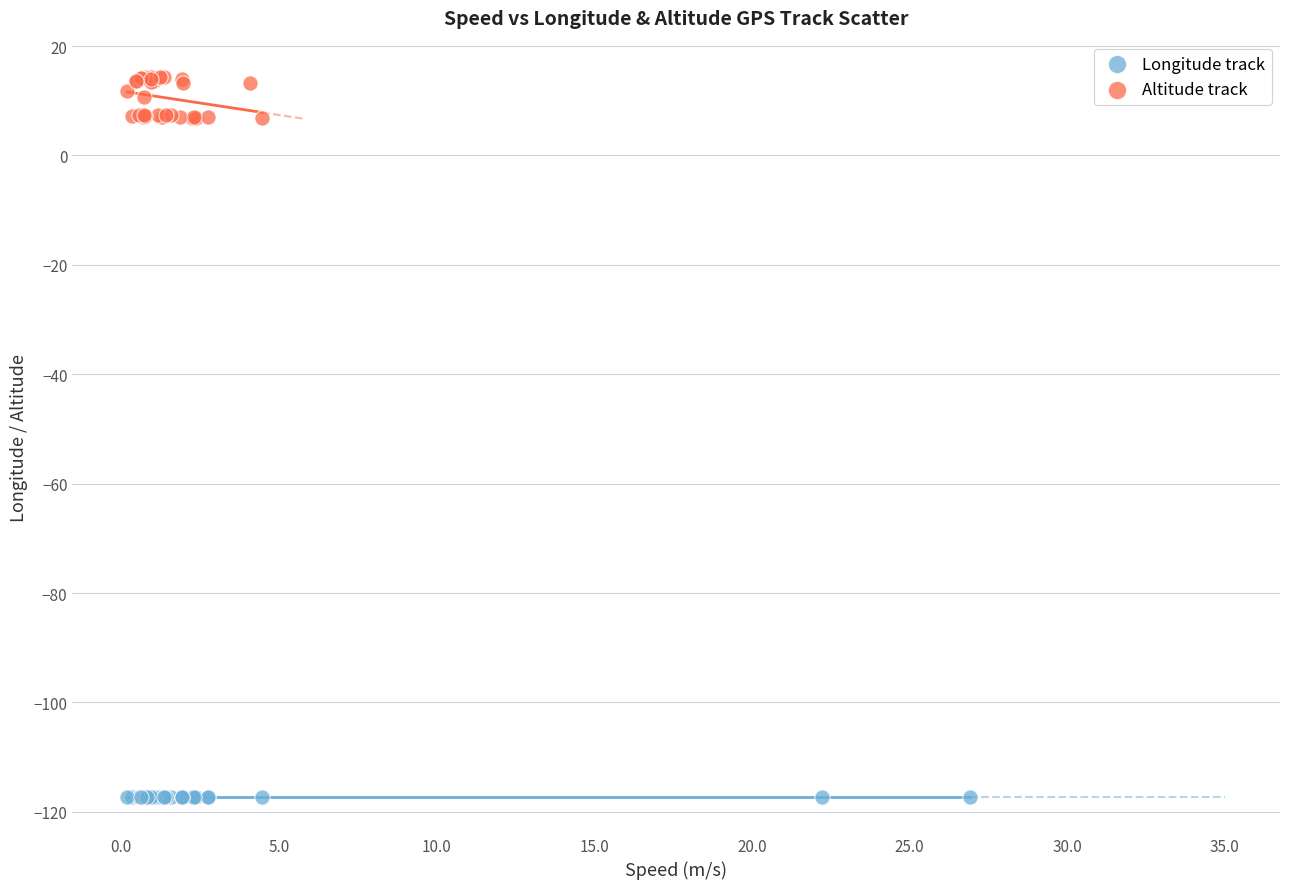

What are all the series names shown in the legend?

Longitude track, Altitude track